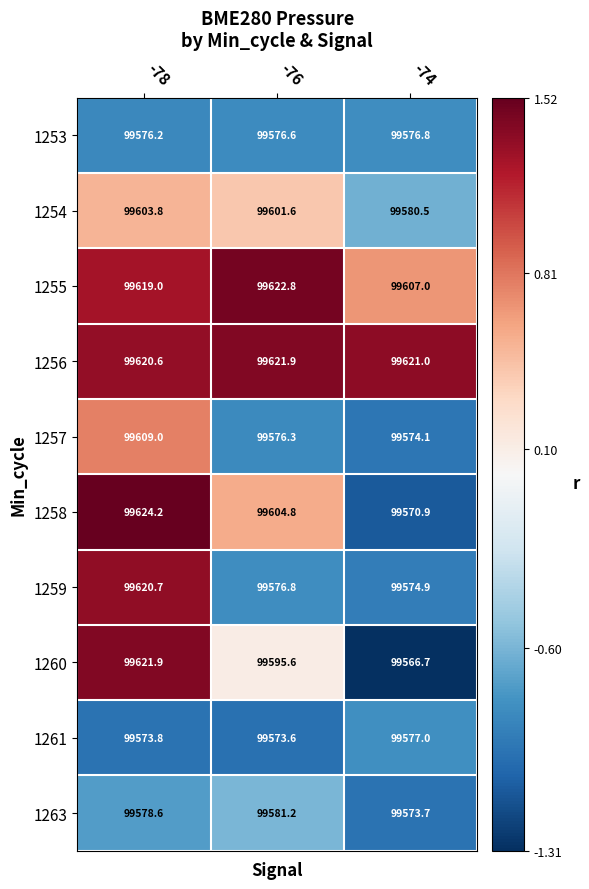

The 1258 series shows 99570.9 at -74. True or false?

True